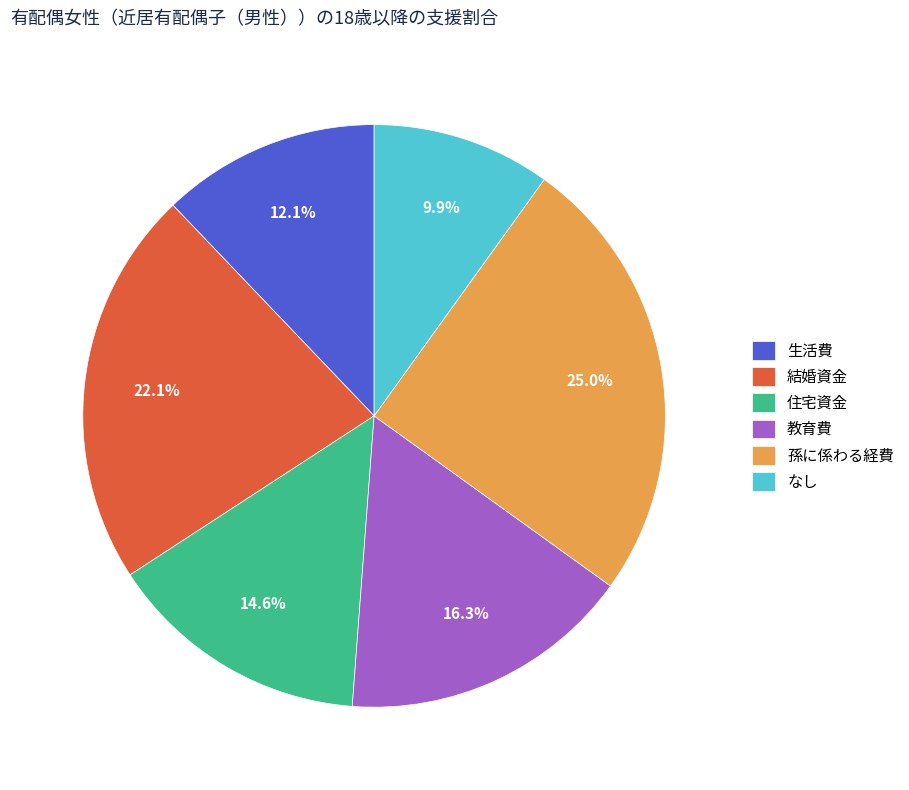

To the nearest percent, what percentage of the pie is 孫に係わる経費?

25%